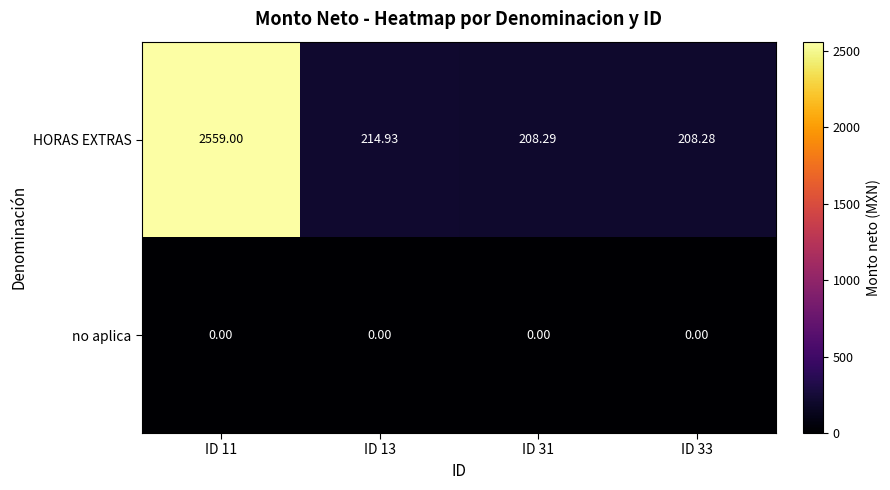

At which category is the sum across all series the highest?

ID 11